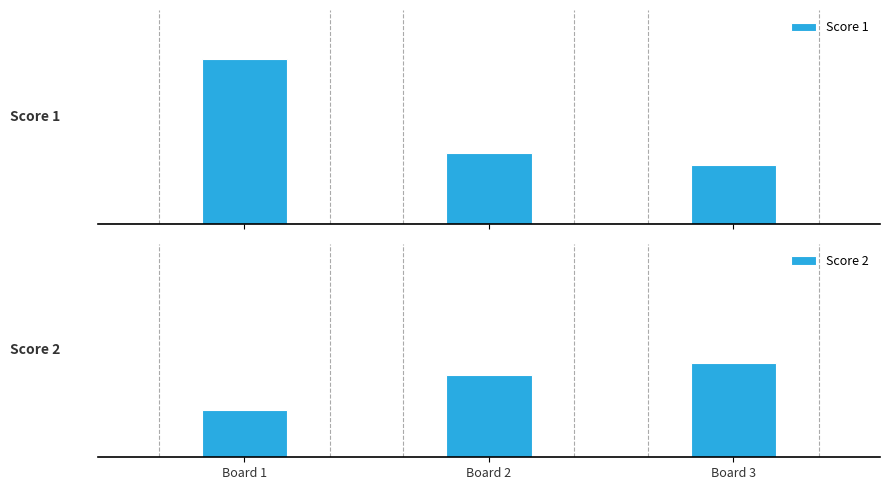

How many data points in Score 1 are above 6?

1